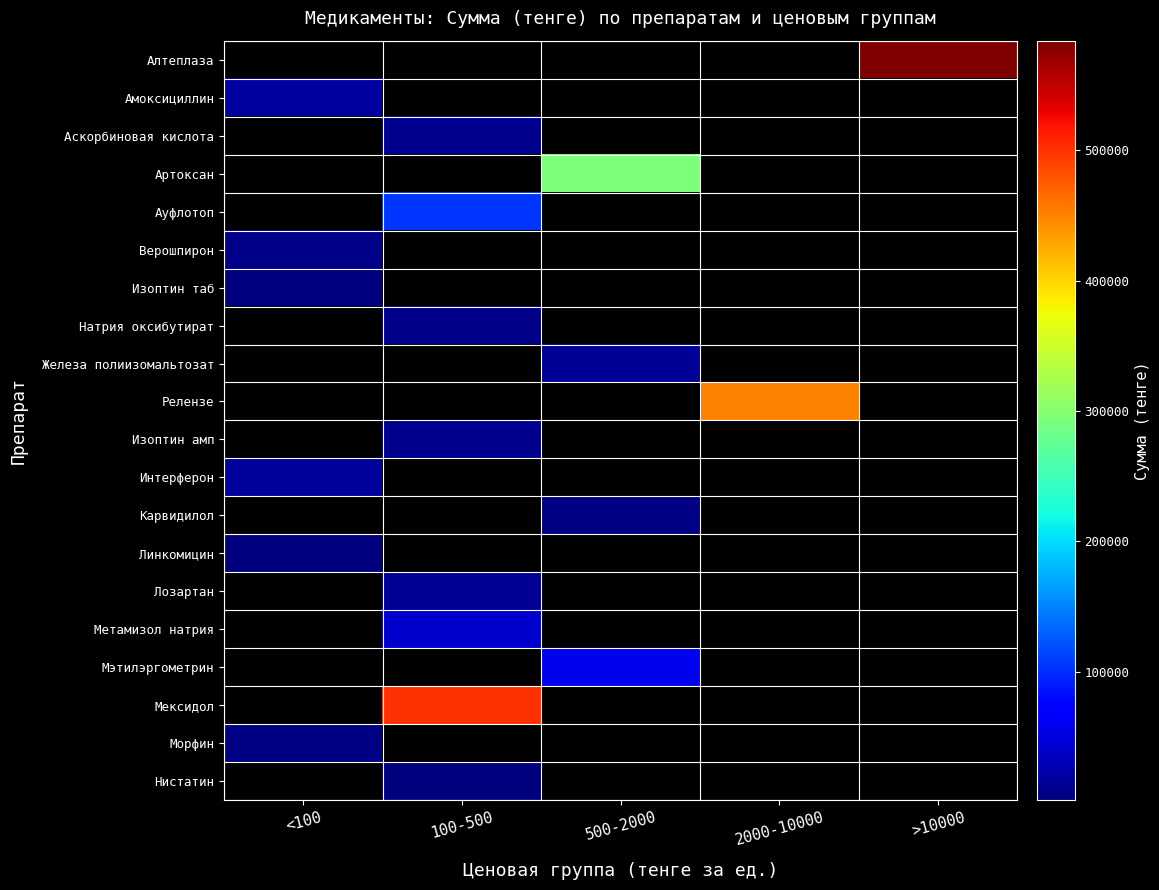

Where is Линкомицин nearest to the value 3000?

<100